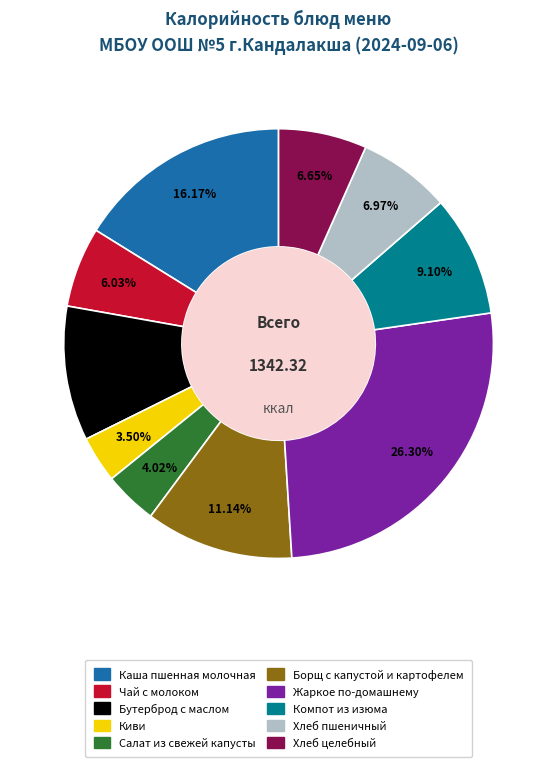

Does Салат из свежей капусты represent more than half of the total?

No